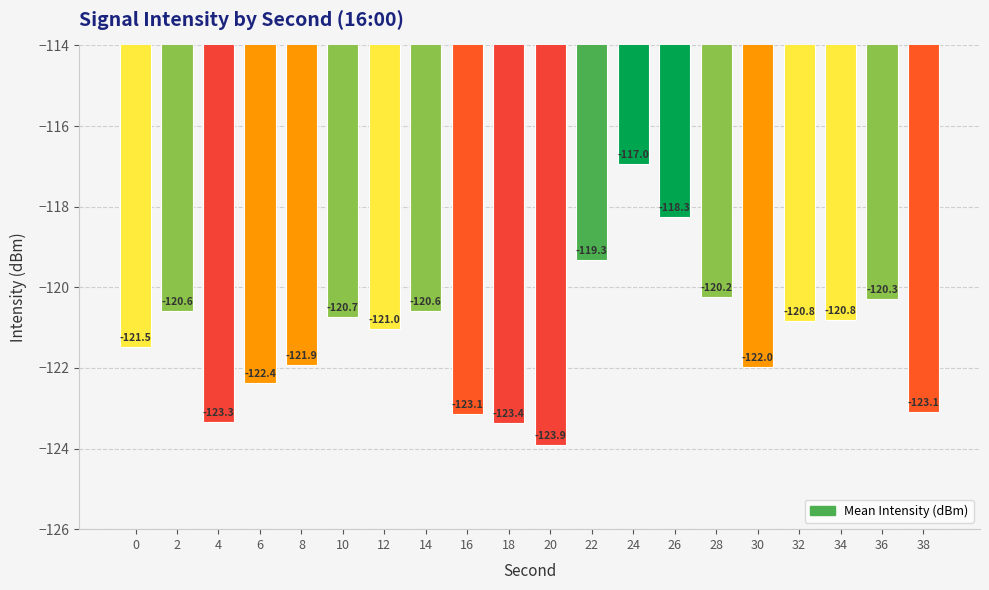

The chart shows a value of -123.9 at 20. True or false?

True